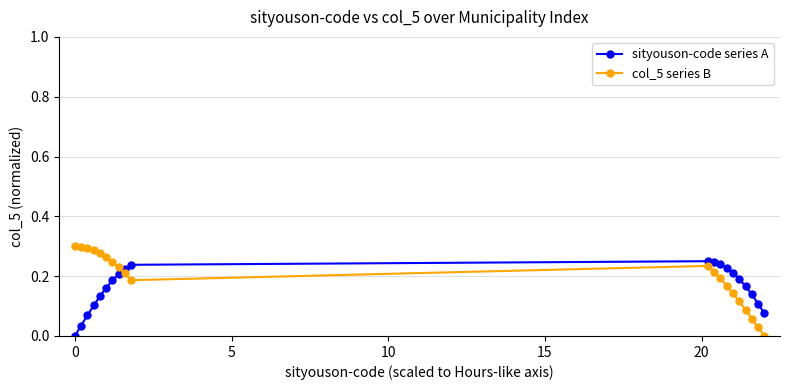

Which series has the largest range (max minus min)?

col_5 series B